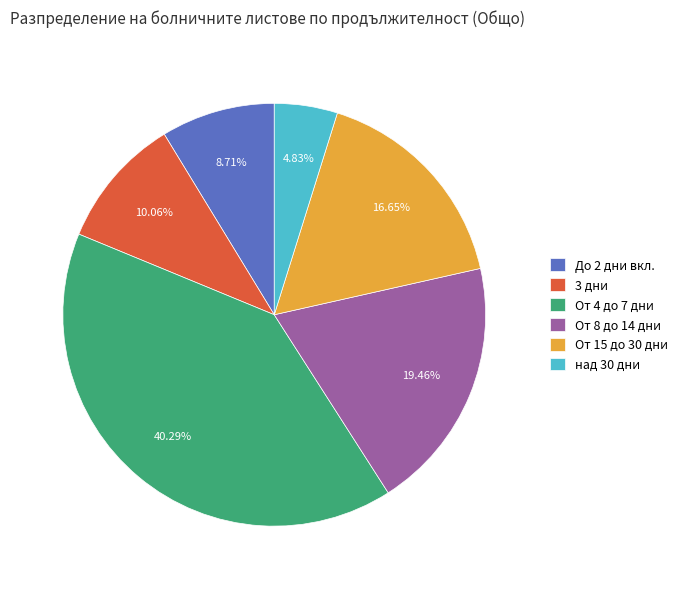

To the nearest percent, what portion does До 2 дни вкл. represent?

9%